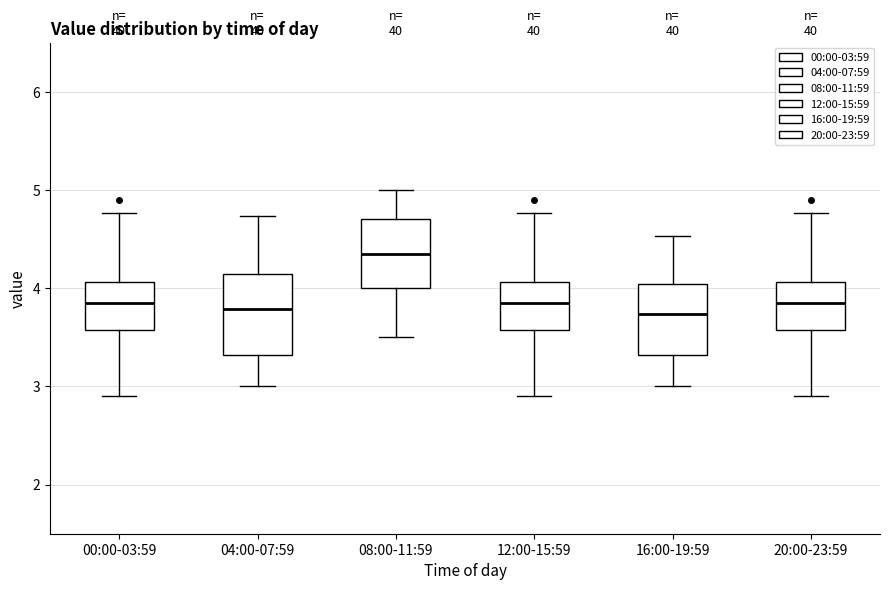

Reading left to right, read every box against the y-axis: the position of its median line, the range the box covers, and the ends of its whiskers. The values are not printed on the chart, so give them approximately, as read against the axis.

00:00-03:59: median 3.9, box 3.6 to 4.1, whiskers 2.9 to 4.8
04:00-07:59: median 3.8, box 3.3 to 4.1, whiskers 3.0 to 4.7
08:00-11:59: median 4.4, box 4.0 to 4.7, whiskers 3.5 to 5.0
12:00-15:59: median 3.9, box 3.6 to 4.1, whiskers 2.9 to 4.8
16:00-19:59: median 3.7, box 3.3 to 4.0, whiskers 3.0 to 4.5
20:00-23:59: median 3.9, box 3.6 to 4.1, whiskers 2.9 to 4.8